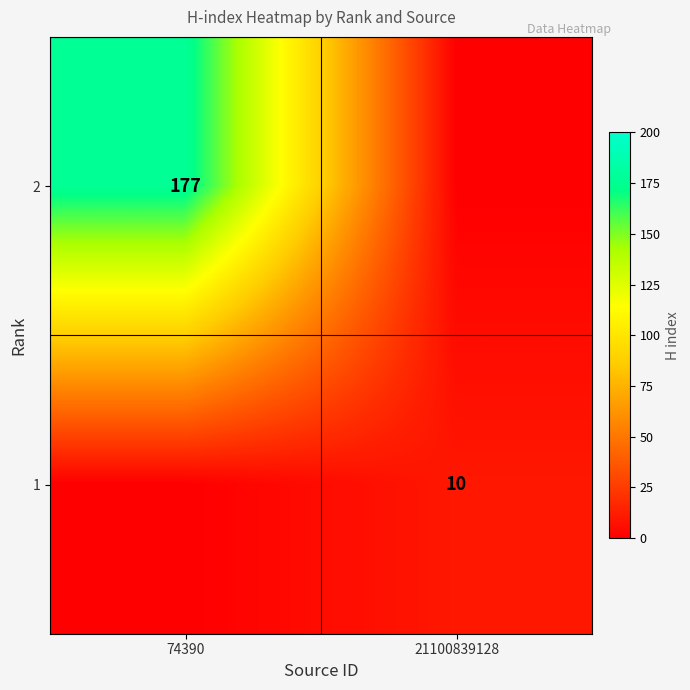

The 1 series shows 10 at 21100839128. True or false?

True